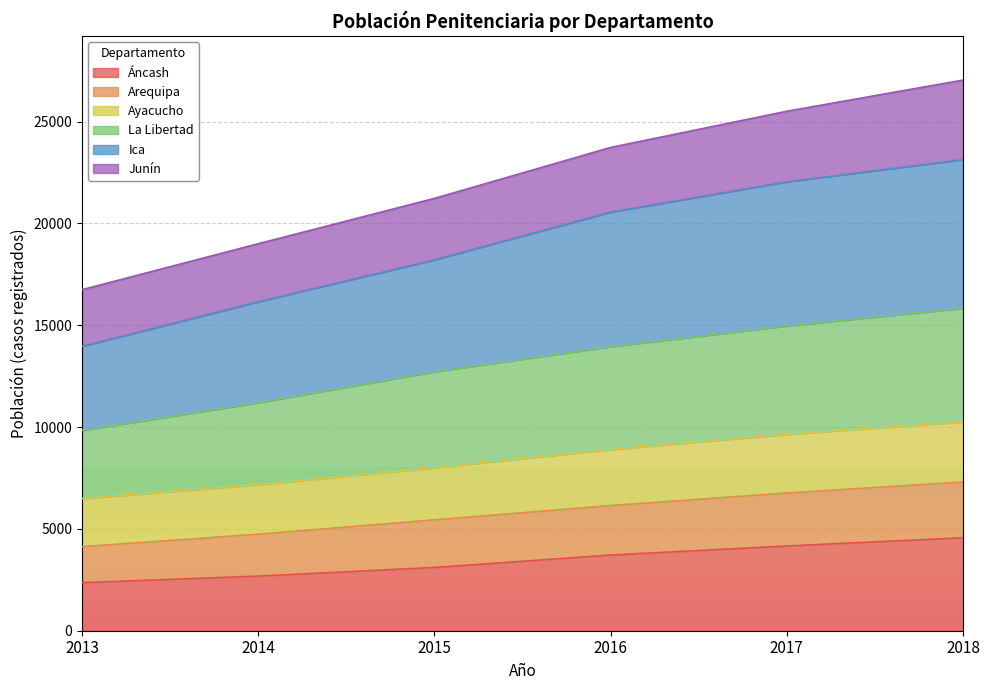

What is the maximum value for Áncash?

4567